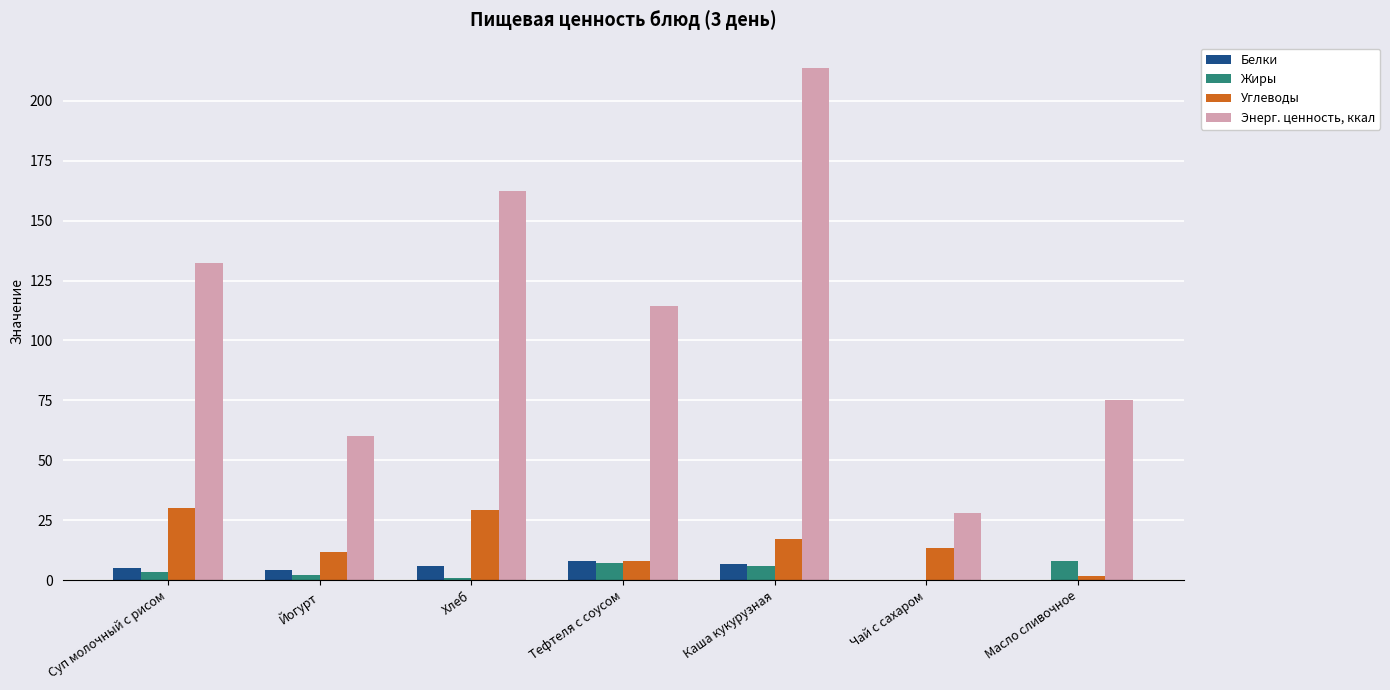

Where is Жиры nearest to the value 4?

Суп молочный с рисом